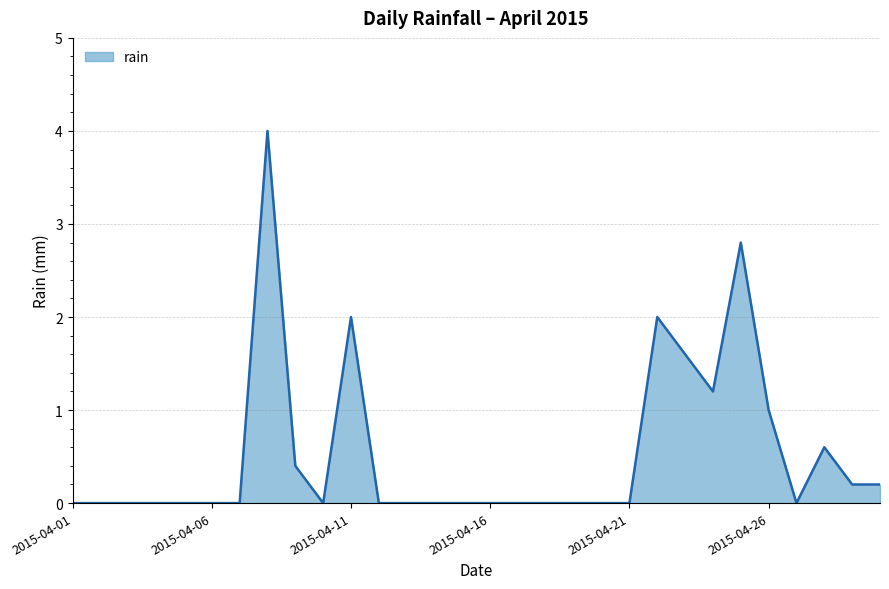

What is the maximum value shown in the chart?

4.0